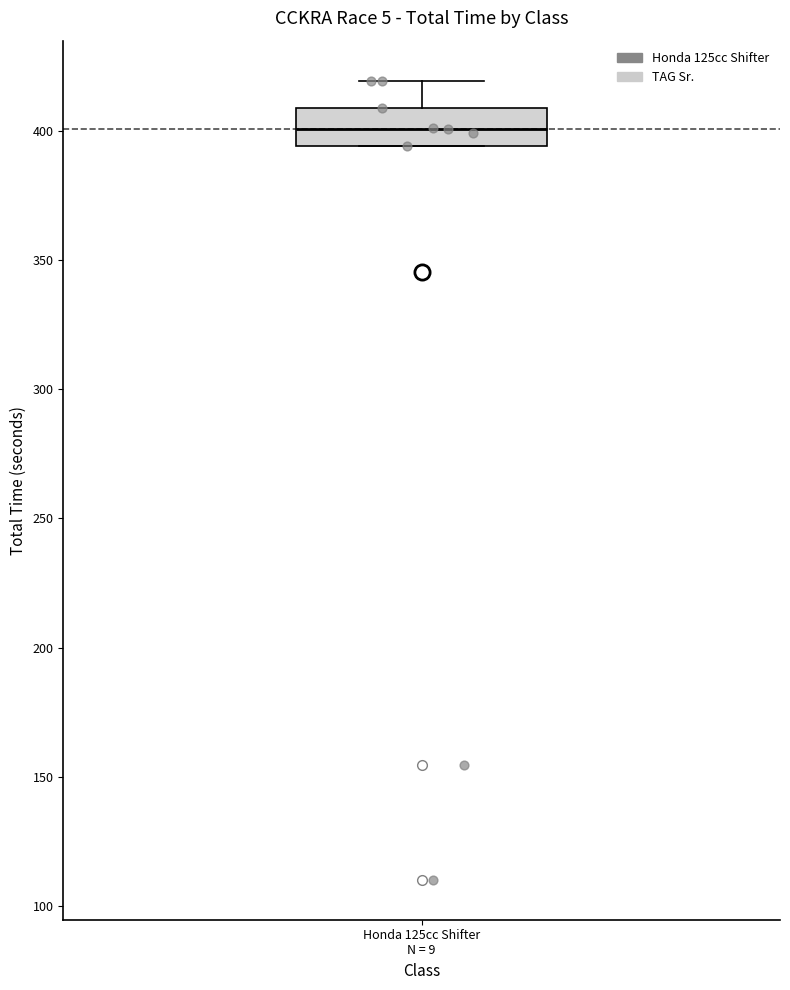

Where is the upper edge of the box for Honda 125cc Shifter N = 9 on the y-axis? The values are not printed on the chart, so give them approximately, as read against the axis.

410